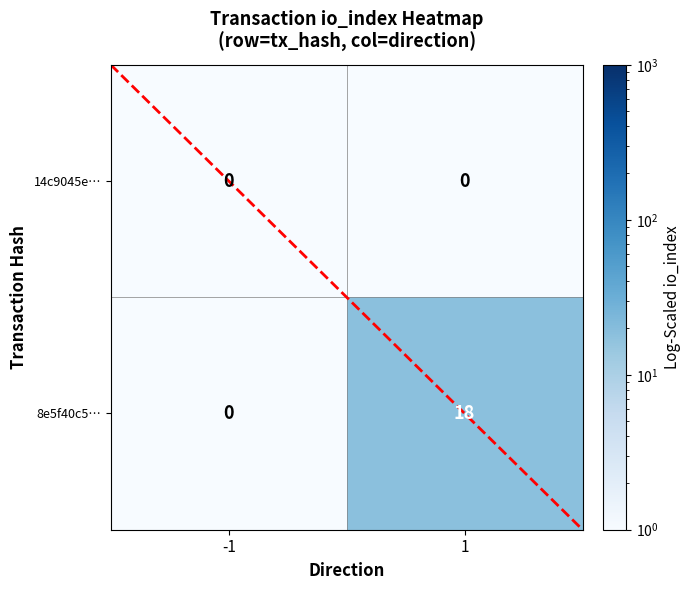

True or false: 8e5f40c5… has a value of 11 at -1.

False